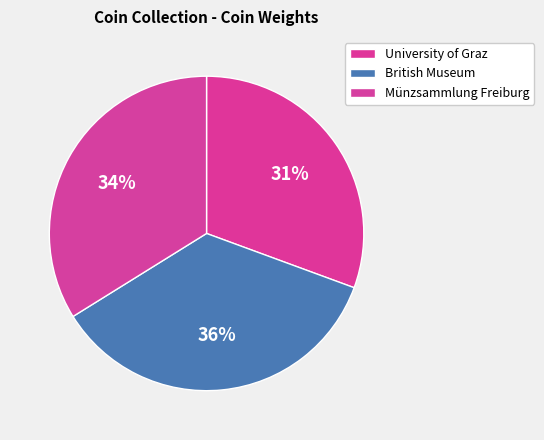

What portion of the pie excludes British Museum?

64.5%